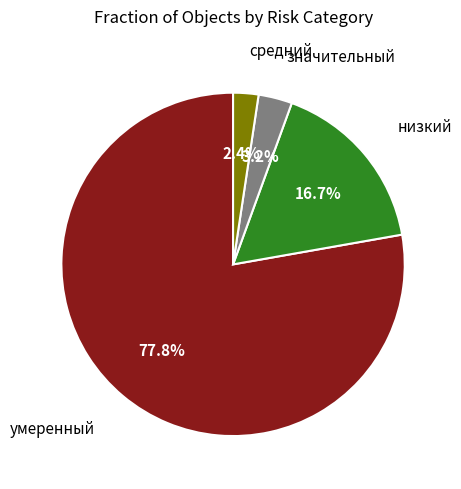

Is there a majority slice in this chart?

Yes